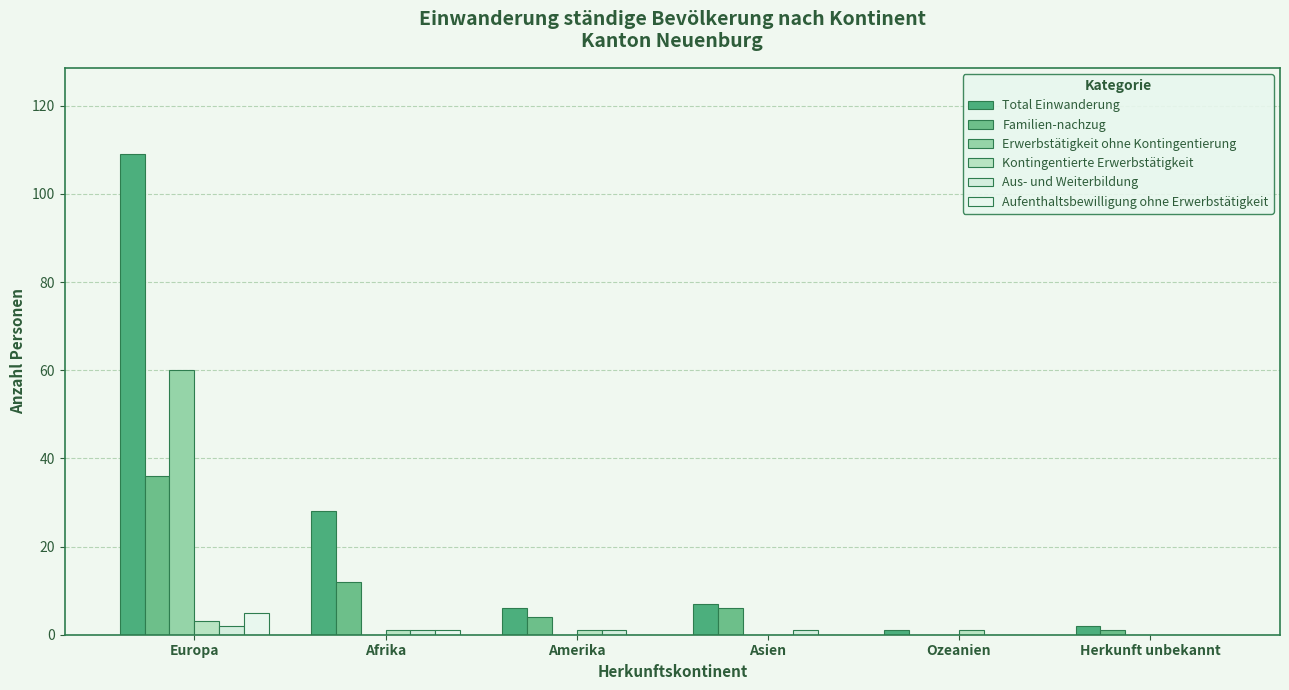

What are all the series names shown in the legend?

Total Einwanderung, Familien-nachzug, Erwerbstätigkeit ohne Kontingentierung, Kontingentierte Erwerbstätigkeit, Aus- und Weiterbildung, Aufenthaltsbewilligung ohne Erwerbstätigkeit